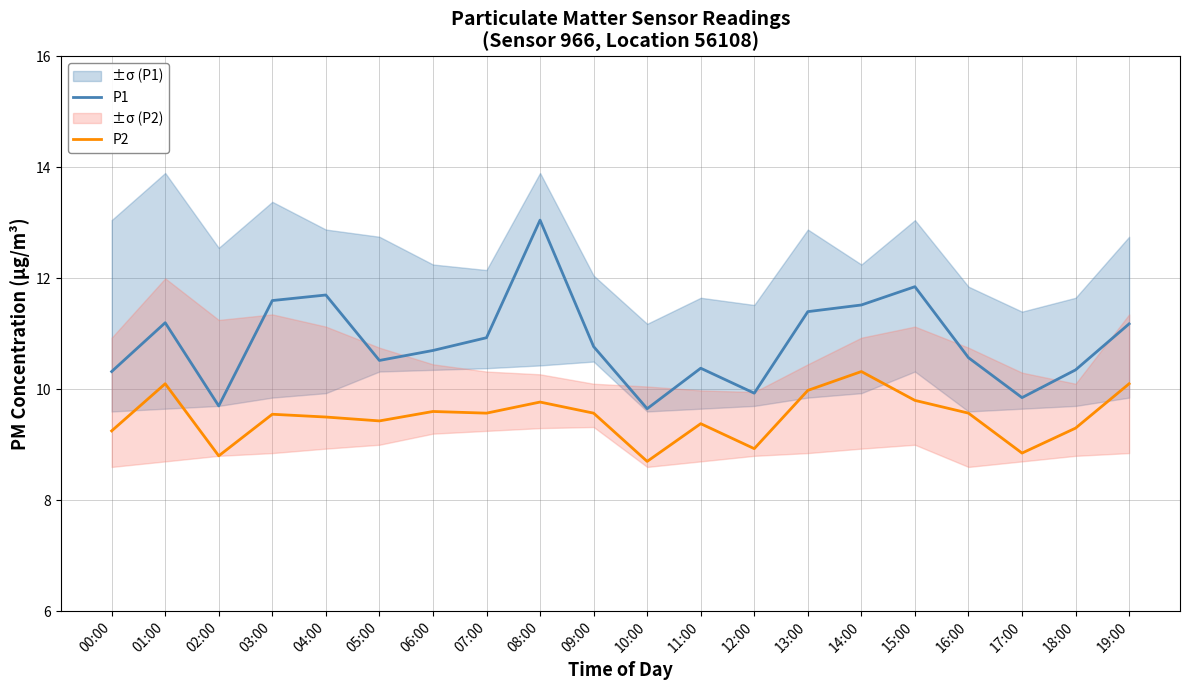

Which has a higher value, 04:00 or 16:00?

04:00